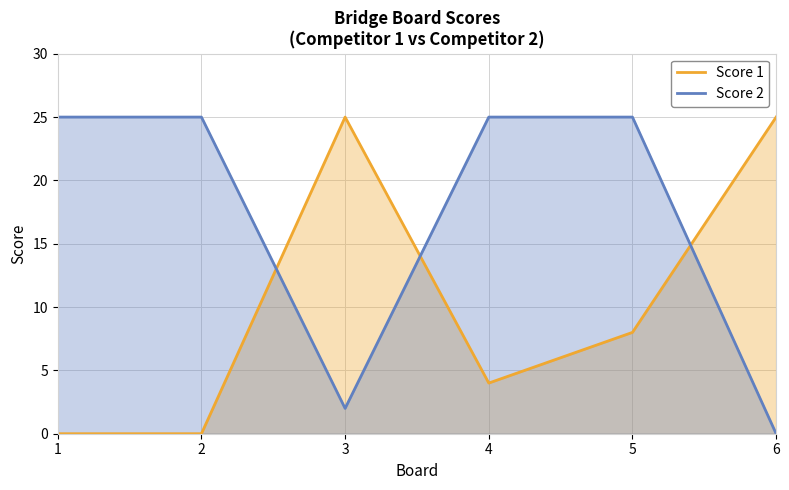

Reading left to right, what are all the values shown in this chart?

Score 1: 0	0	25	4	8	25
Score 2: 25	25	2	25	25	0